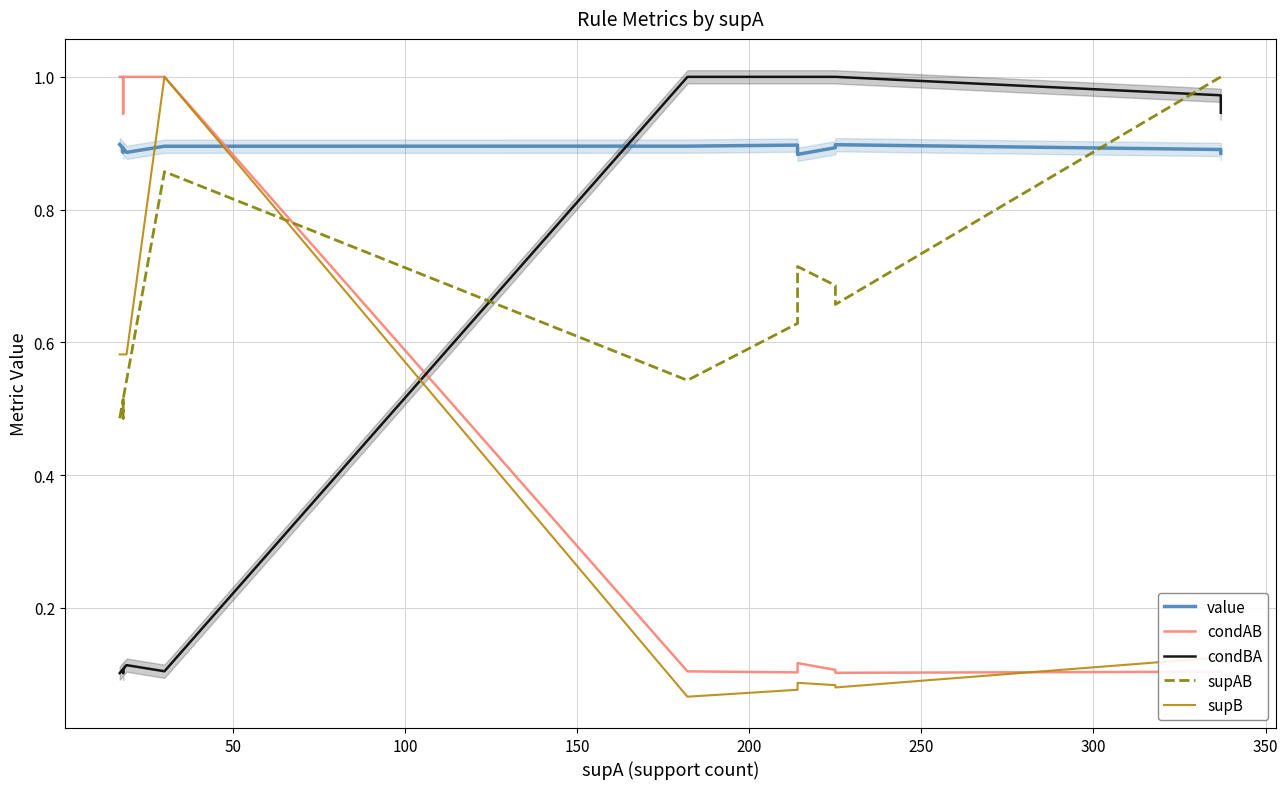

Count the supAB values in the range 0 to 1.

16